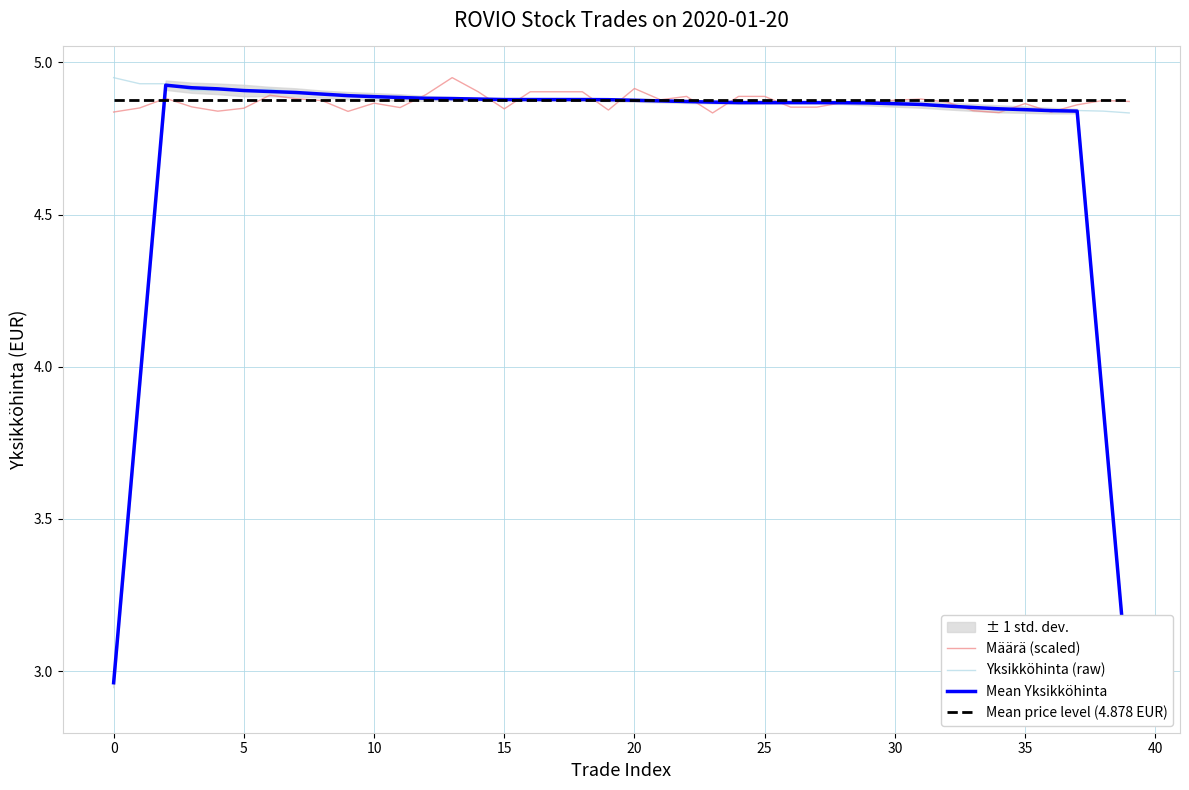

How many data points in Mean Yksikköhinta are less than 4?

4